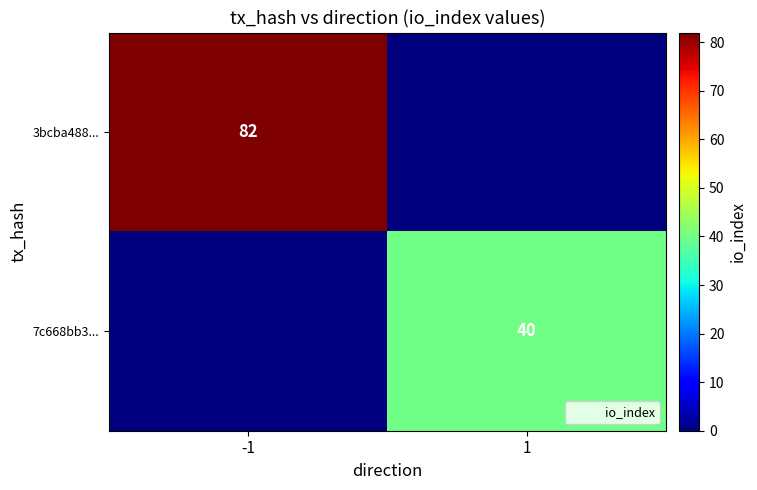

Rank the categories by 7c668bb3... value from lowest to highest.

-1, 1